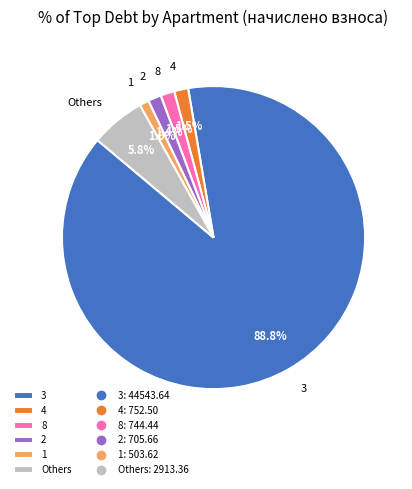

To the nearest percent, what portion does 3 represent?

89%